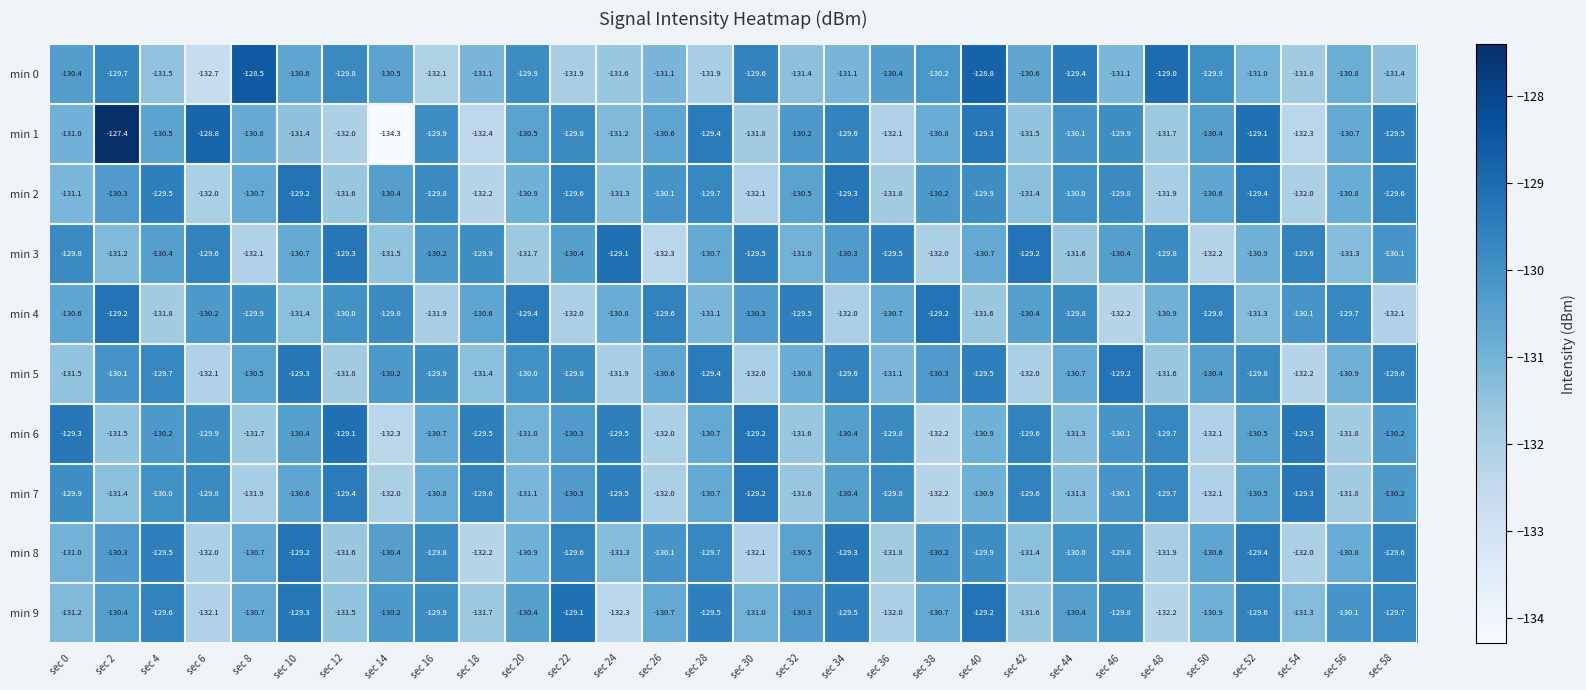

What is the minimum value for min 5?

-132.2